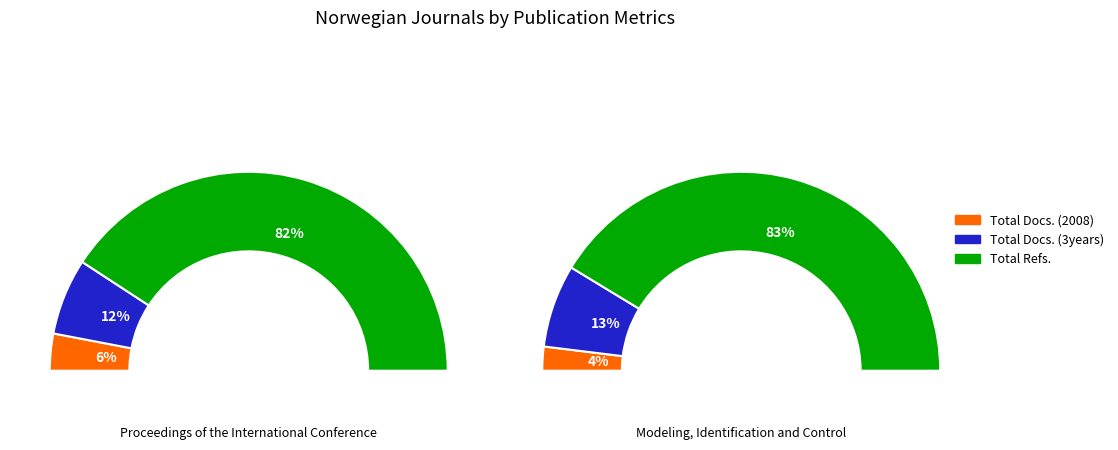

Is Modeling, Identification and Control the majority of the pie?

No